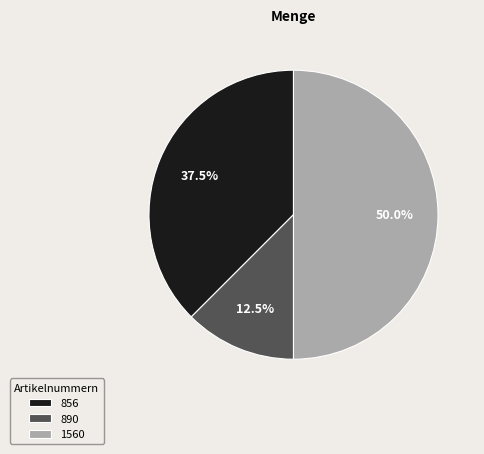

Which slice is the smallest?

890